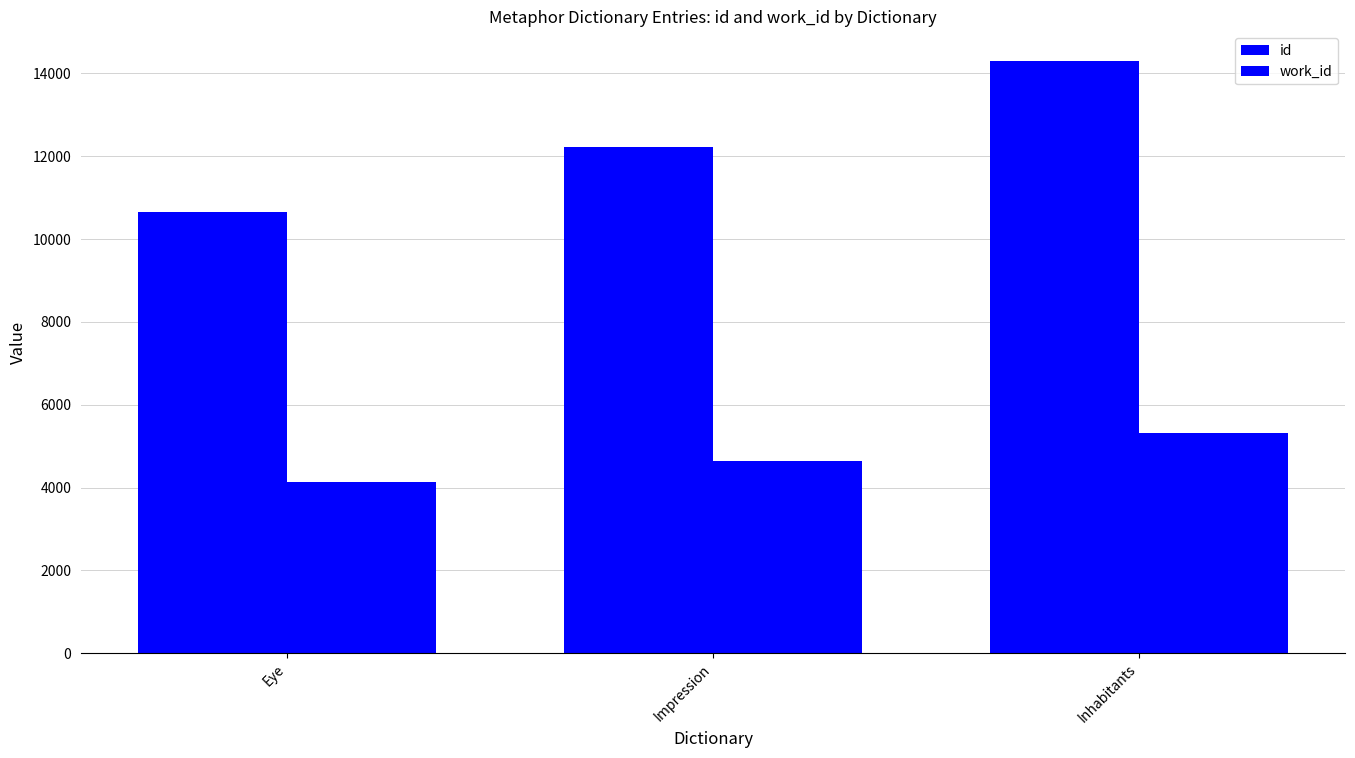

Does the chart contain any negative values?

No